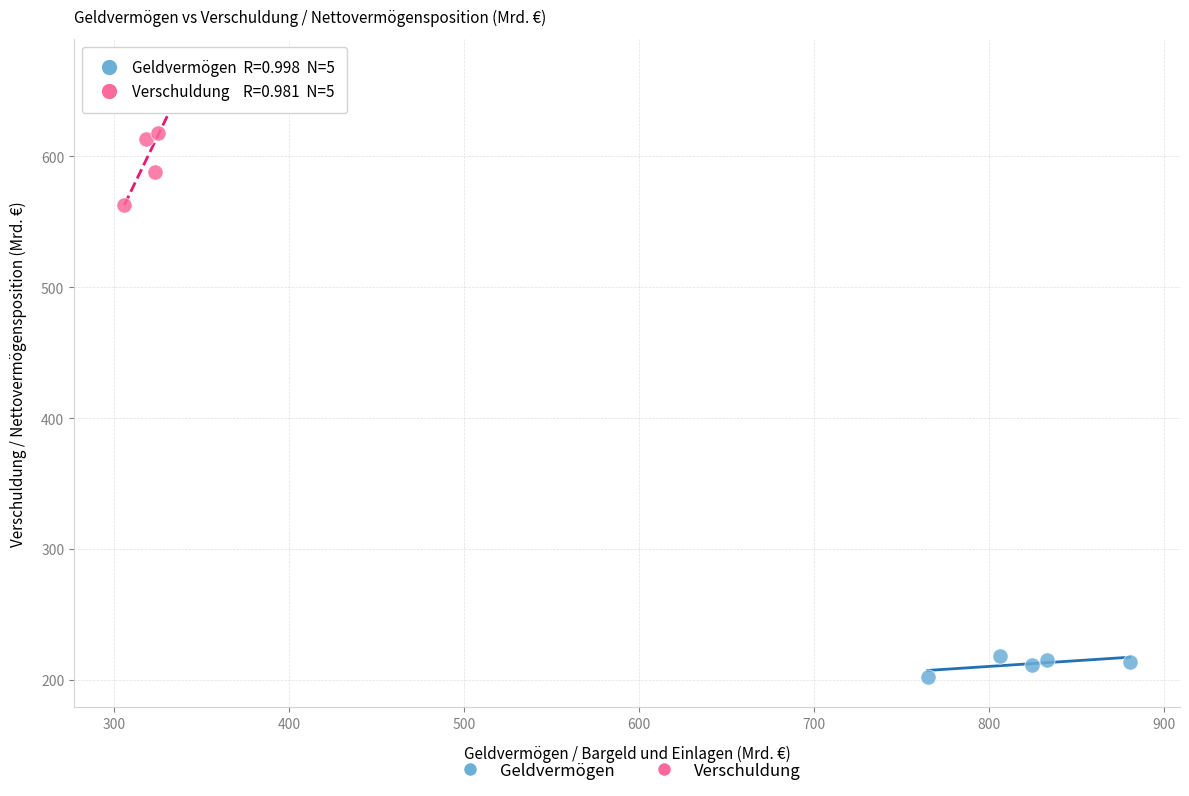

Which series contains the highest Y value?

Verschuldung